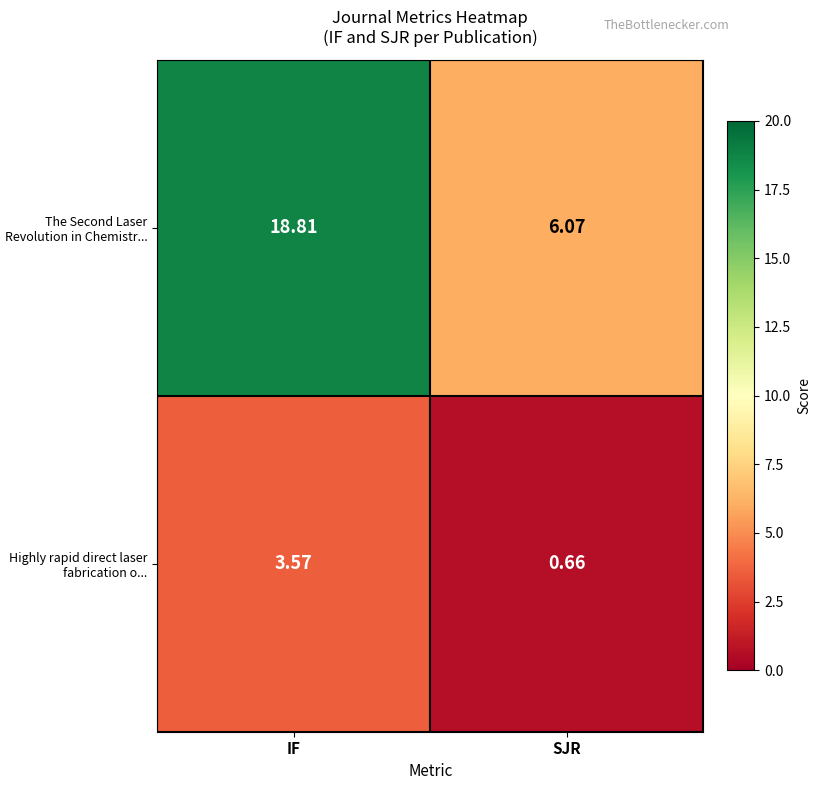

Where does the The Second Laser Revolution in Chemistr... series first go above 18?

IF